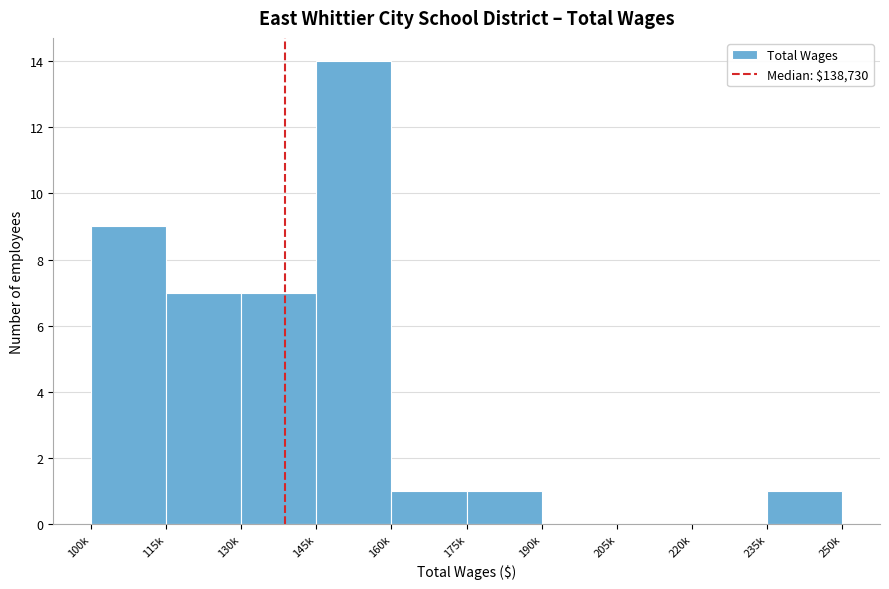

Reading left to right, what are all the values shown in this chart?

100k=9	115k=7	130k=7	145k=14	160k=1	175k=1	190k=0	205k=0	220k=0	235k=1